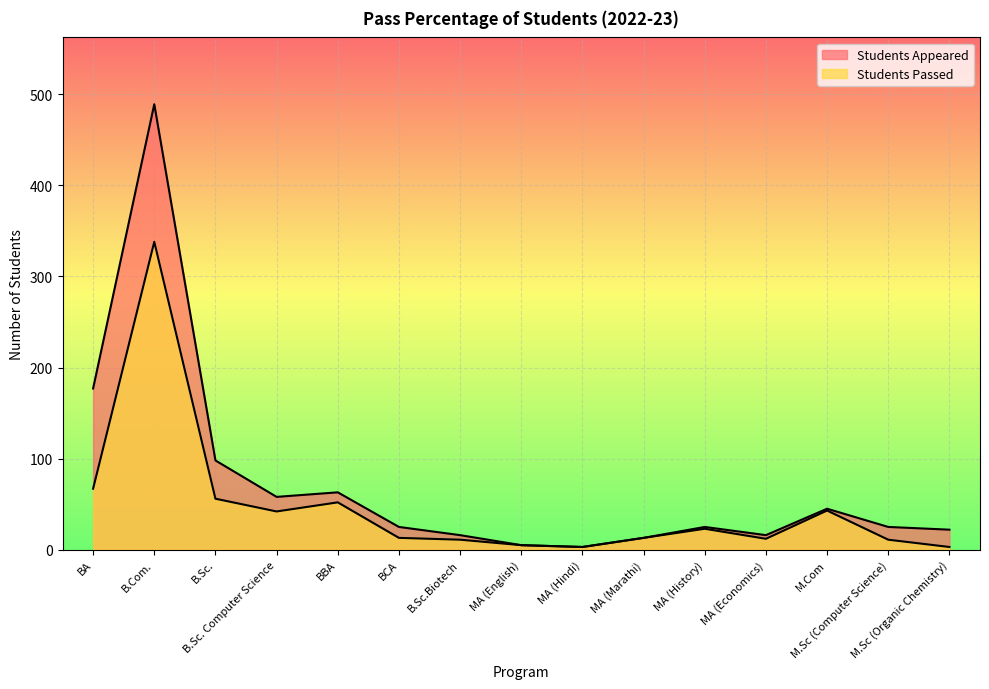

True or false: Students Passed and Students Appeared cross at least once.

False